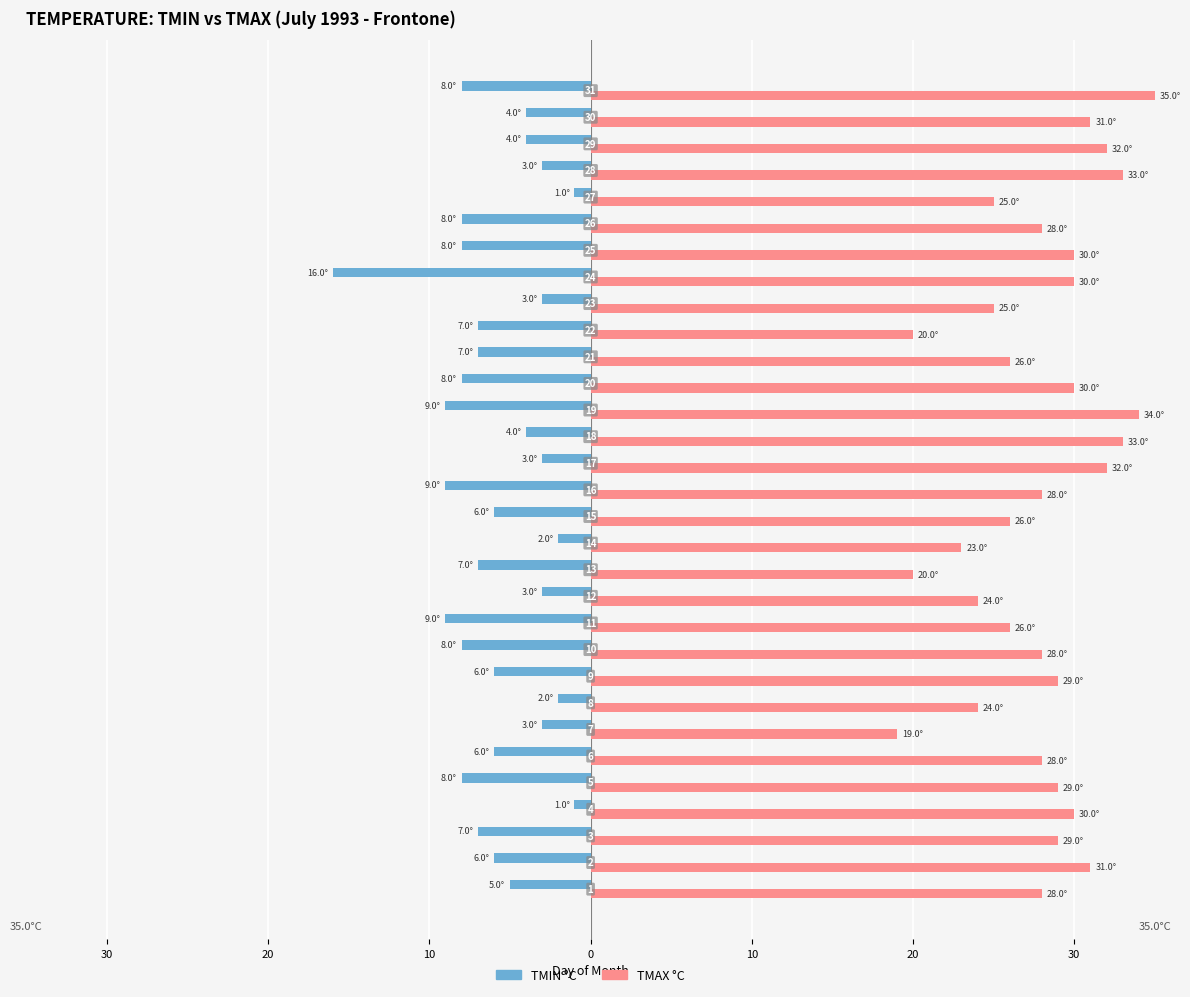

Which series has the widest spread of values?

TMAX °C